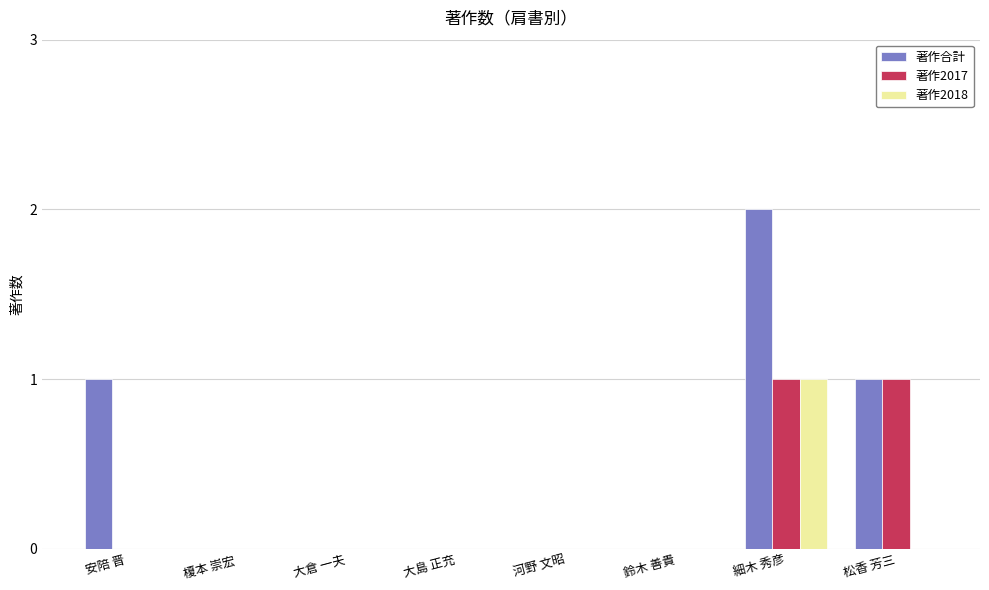

Reading left to right, transcribe all the data shown in this chart.

著作合計: 1	0	0	0	0	0	2	1
著作2017: 0	0	0	0	0	0	1	1
著作2018: 0	0	0	0	0	0	1	0